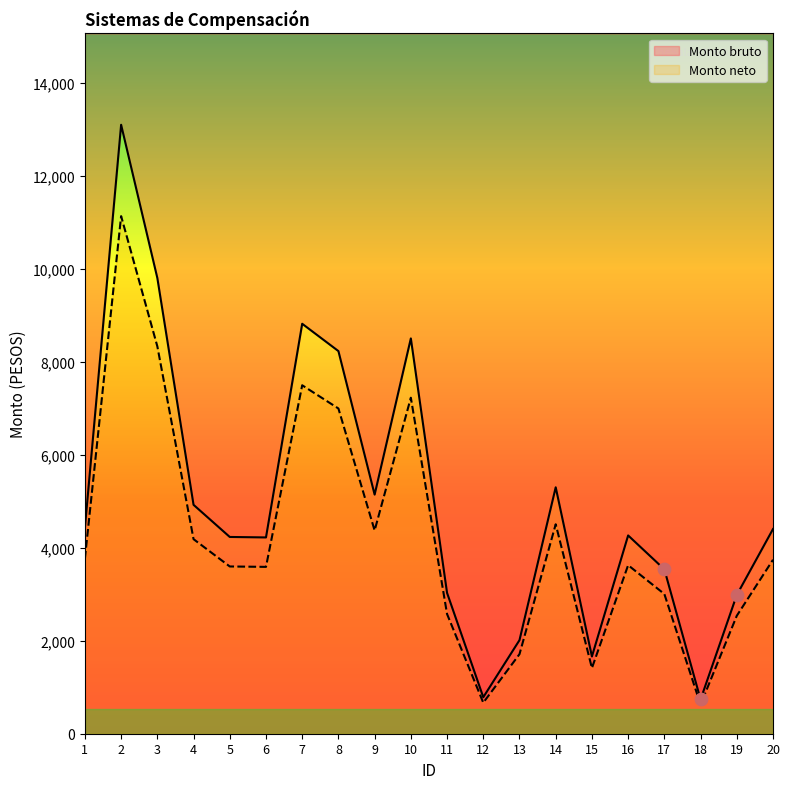

At how many categories does at least one series exceed 2839?

16